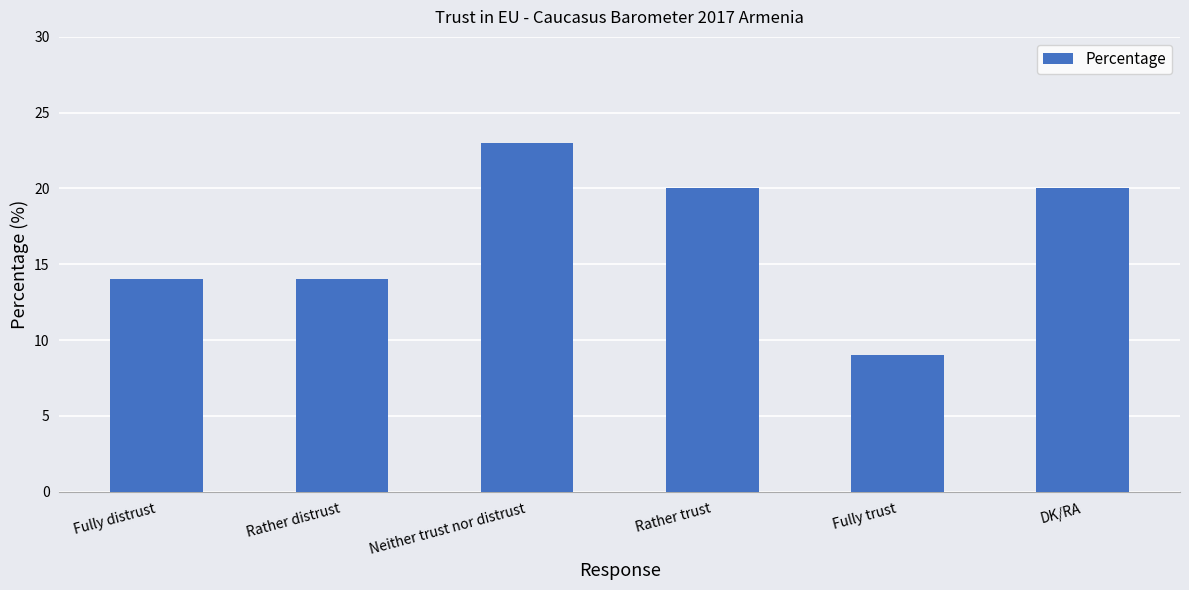

At which category does the chart reach its minimum across all series?

Fully trust